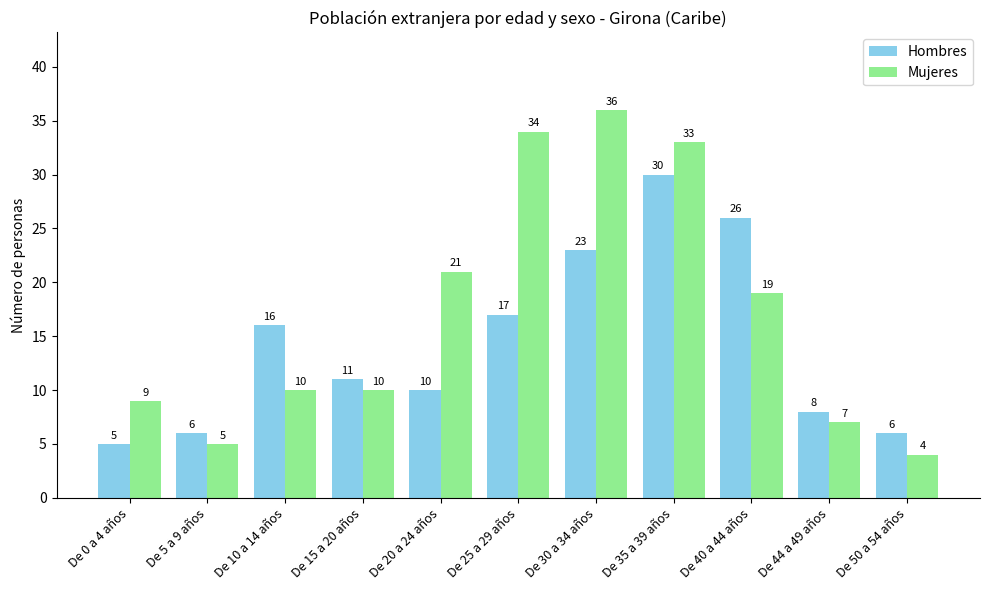

What are all the series names shown in the legend?

Hombres, Mujeres